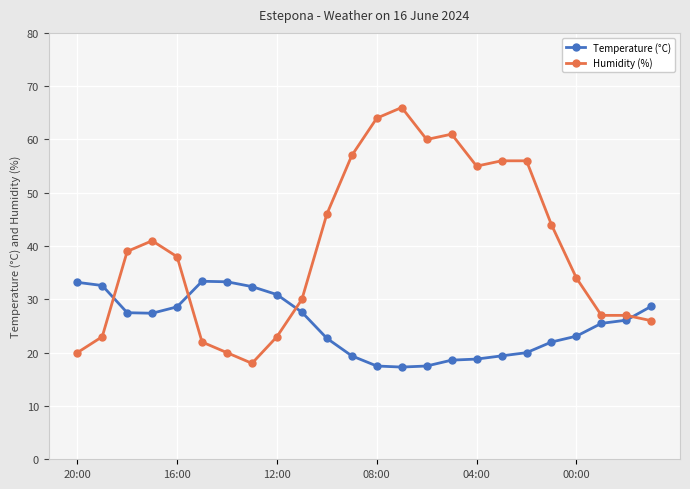

After their last crossing, which series has the higher values: Temperature (°C) or Humidity (%)?

Temperature (°C)